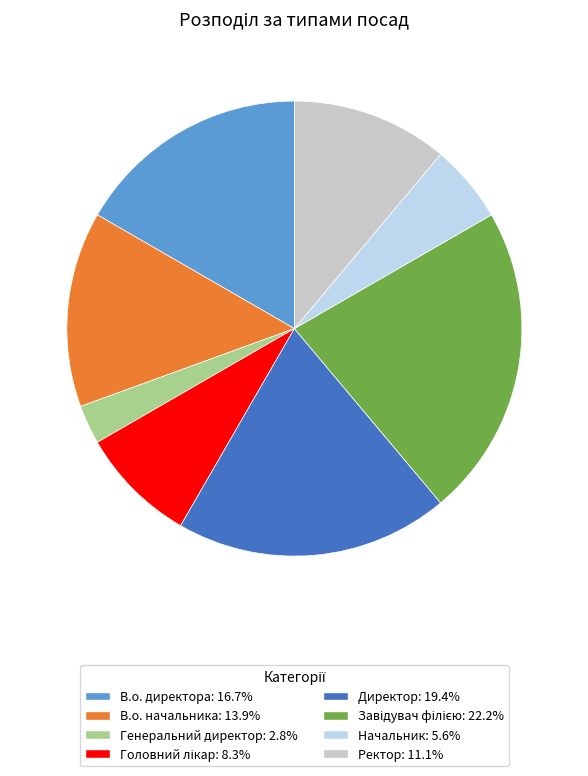

What is the smallest slice in the pie chart?

Генеральний директор